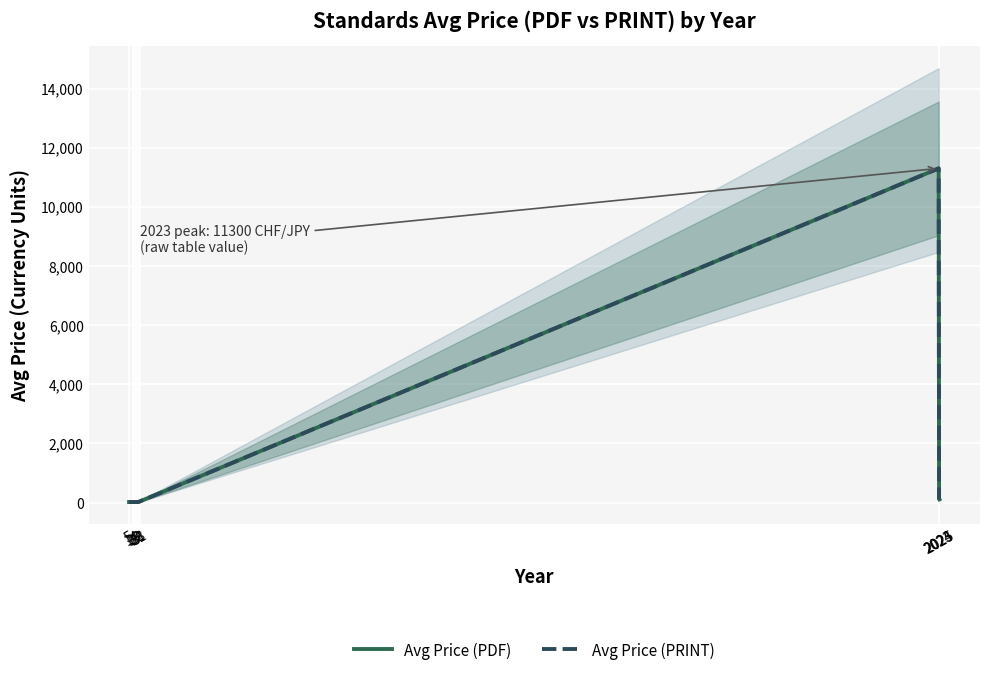

What is the value of the Avg Price (PRINT) point at the 6th from the left?

36.0